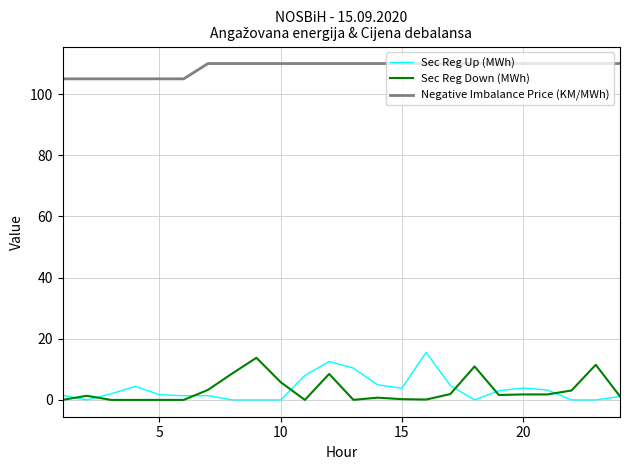

True or false: Negative Imbalance Price (KM/MWh) and Sec Reg Down (MWh) cross at least once.

False